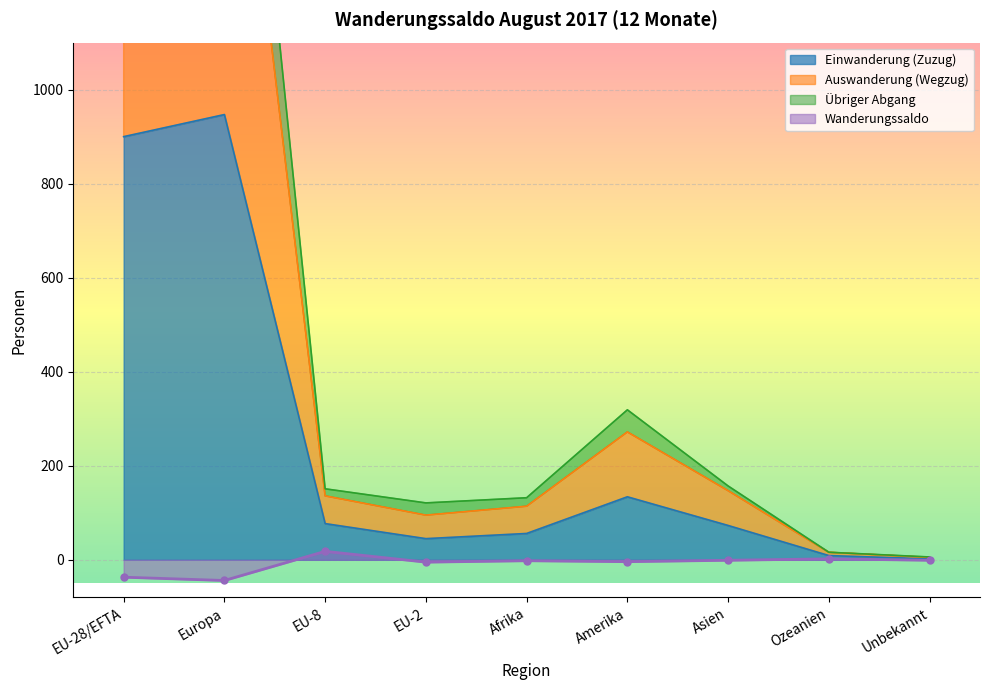

What is the label of the 4th point from the left?

EU-2